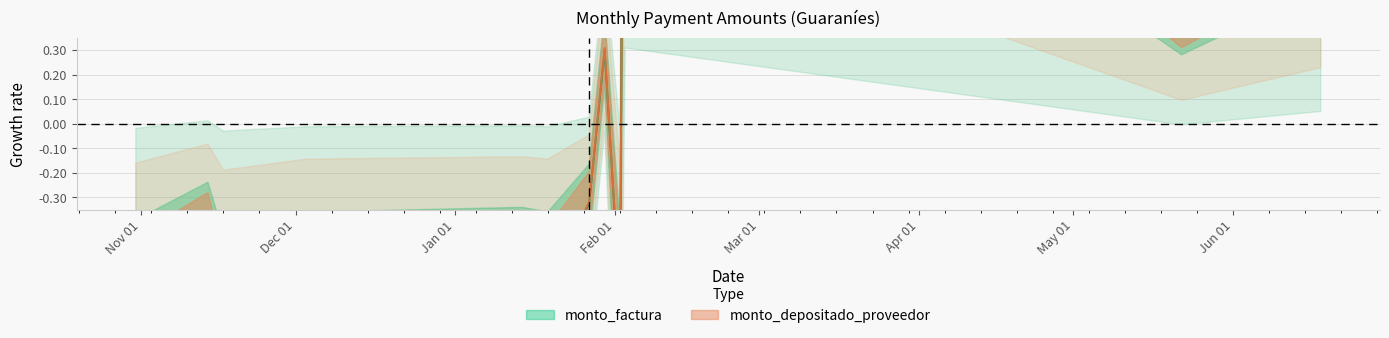

Rank the categories by monto_factura value from lowest to highest.

2014-11-17, 2015-02-02, 2014-10-31, 2014-12-03, 2015-01-19, 2015-01-14, 2014-11-14, 2015-01-27, 2015-01-30, 2015-05-22, 2015-06-18, 2015-02-03